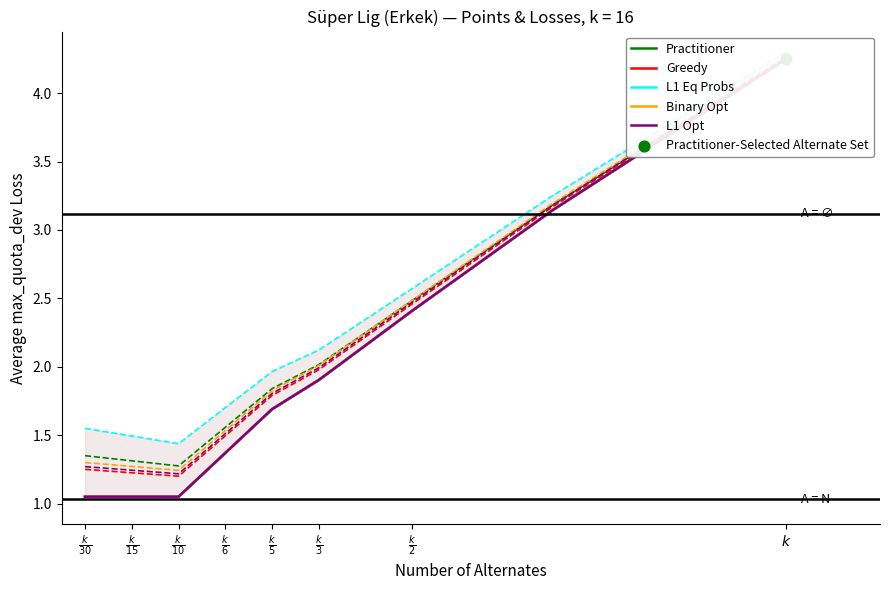

Which series reaches the maximum Y coordinate?

Practitioner